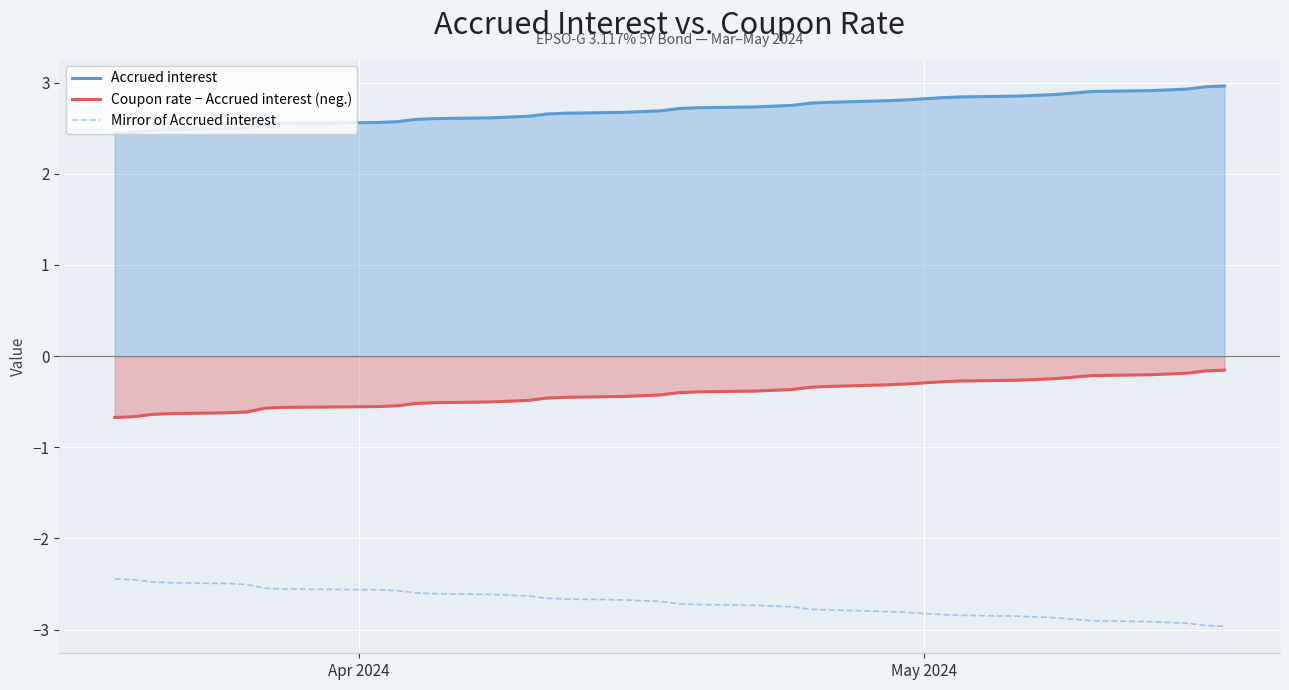

List the series in order of their peak value, lowest first.

Mirror of Accrued interest, Coupon rate − Accrued interest (neg.), Accrued interest